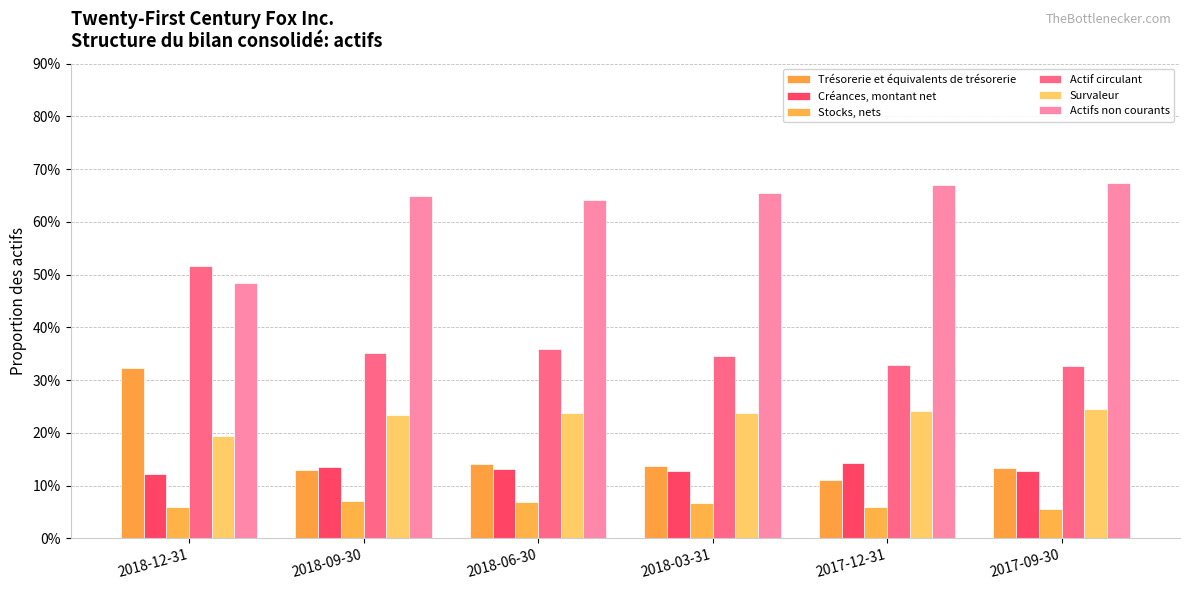

What is the lowest value of the Trésorerie et équivalents de trésorerie series?

0.1